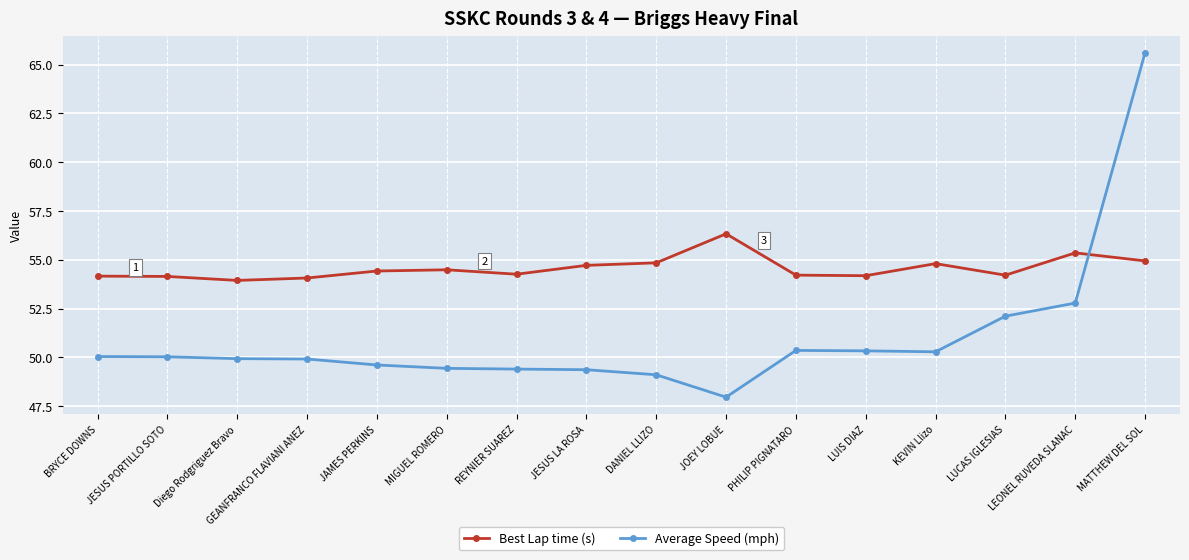

What is the label of the 11th point from the right?

MIGUEL ROMERO